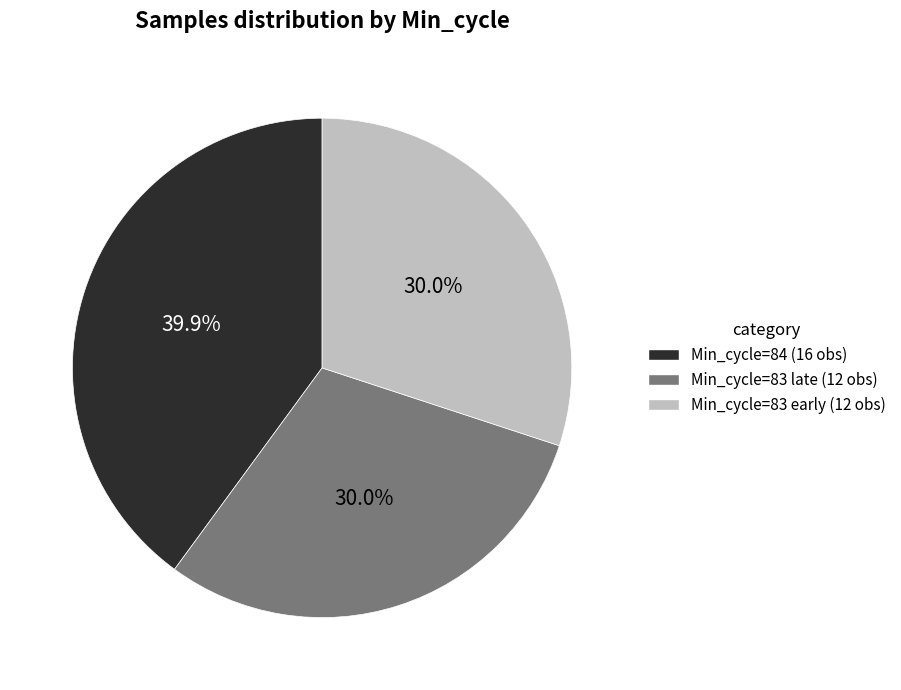

Is there any slice that represents more than half of the pie?

No